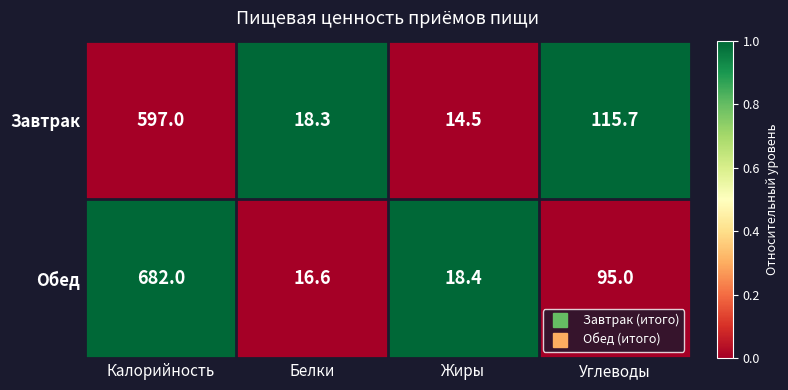

Which series changed the most between Калорийность and Белки?

Обед